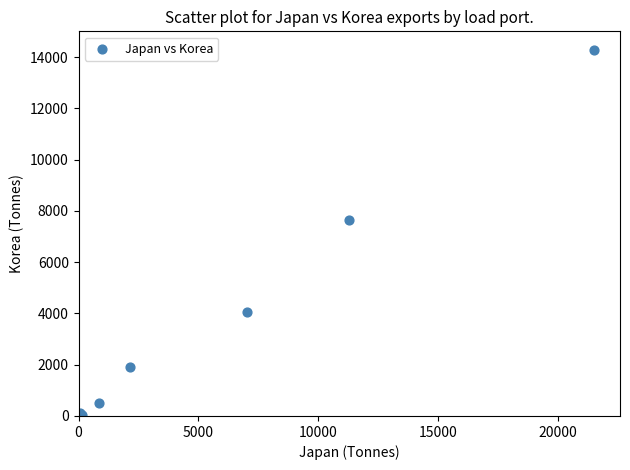

What Y value in the scatter plot is closest to 7146?

7657